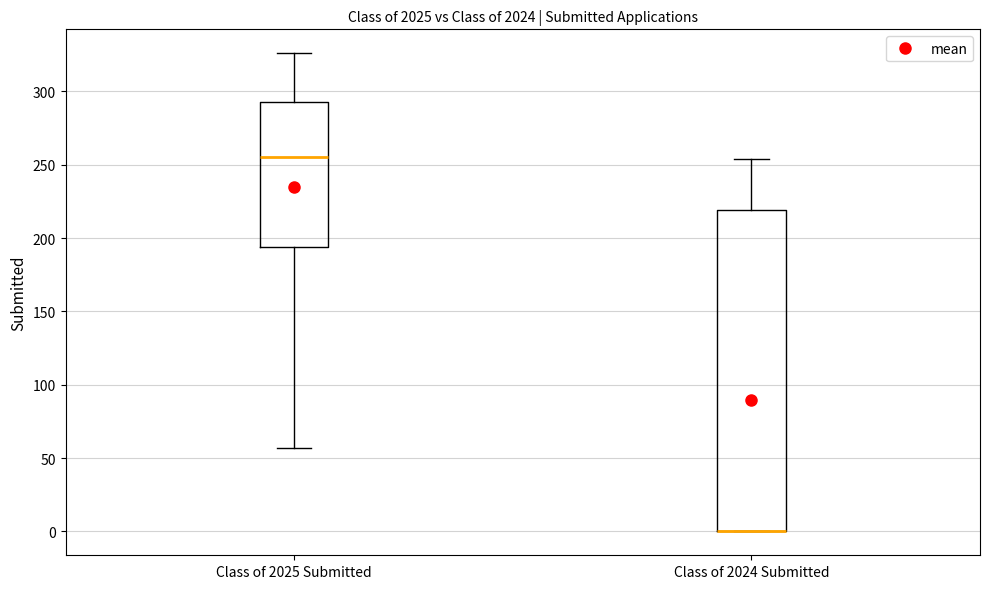

Reading left to right, transcribe this box plot: for each box, give where its median line is, the range the box spans, and where its two whiskers end, as read against the y-axis. The values are not printed on the chart, so give them approximately, as read against the axis.

Class of 2025 Submitted: median 255, box 195 to 295, whiskers 55 to 325
Class of 2024 Submitted: median 0 (drawn on the box's lower edge), box 0 to 220, whiskers 0 to 255